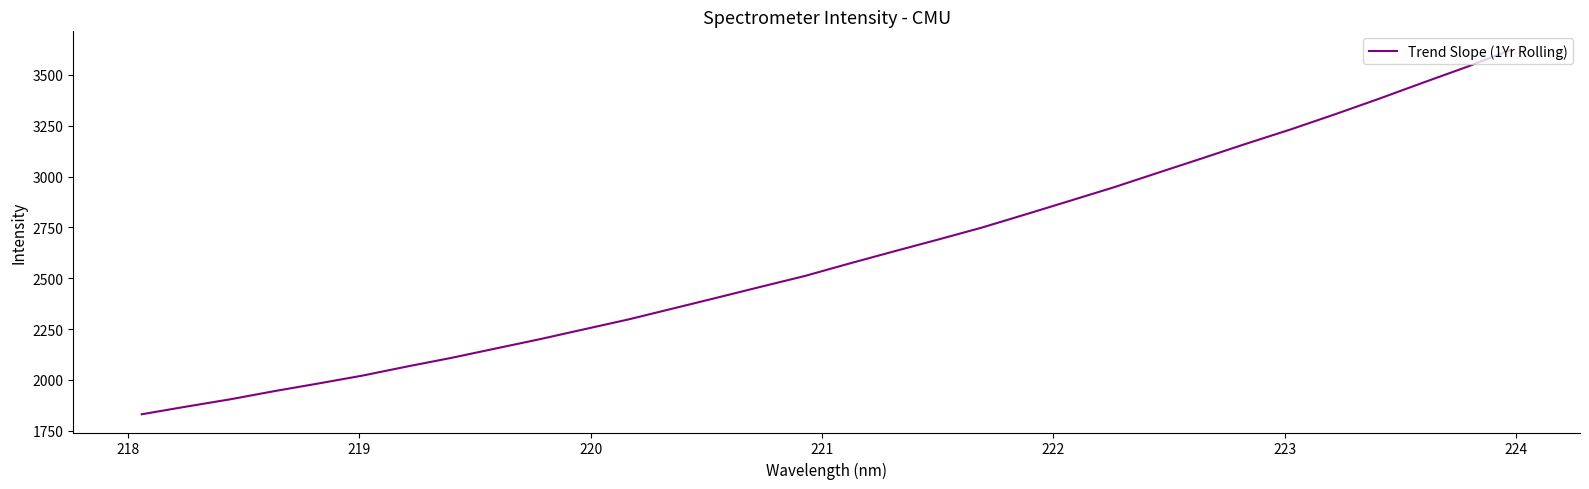

What is the smallest value displayed?

1831.1